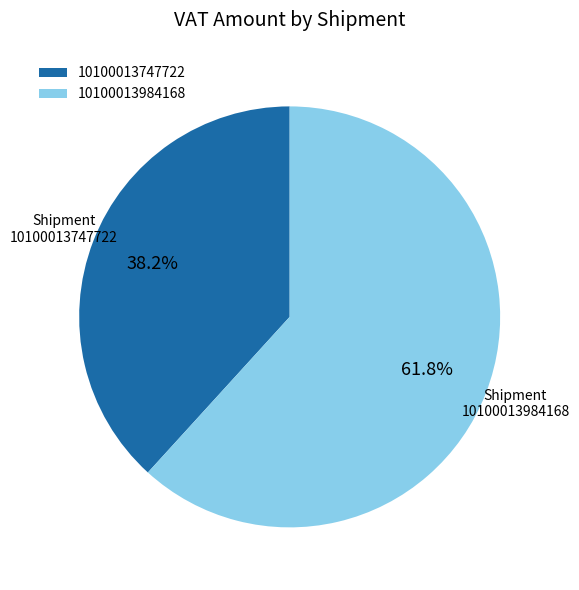

Which has a higher value, 10100013984168 or 10100013747722?

10100013984168